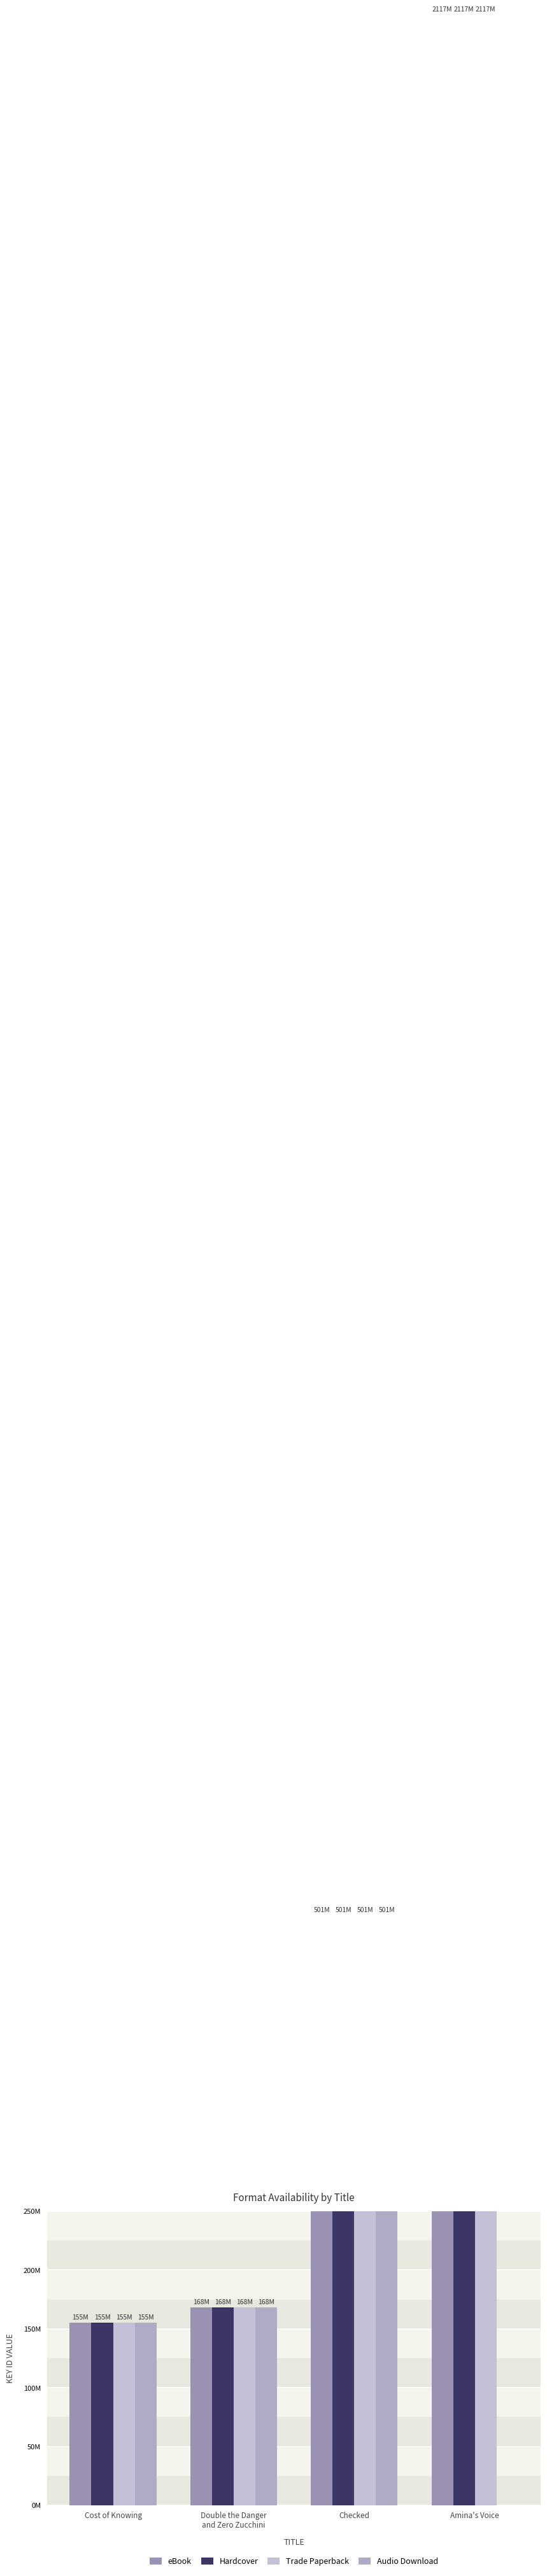

Is it true that Trade Paperback equals 271113482 at Cost of Knowing?

False